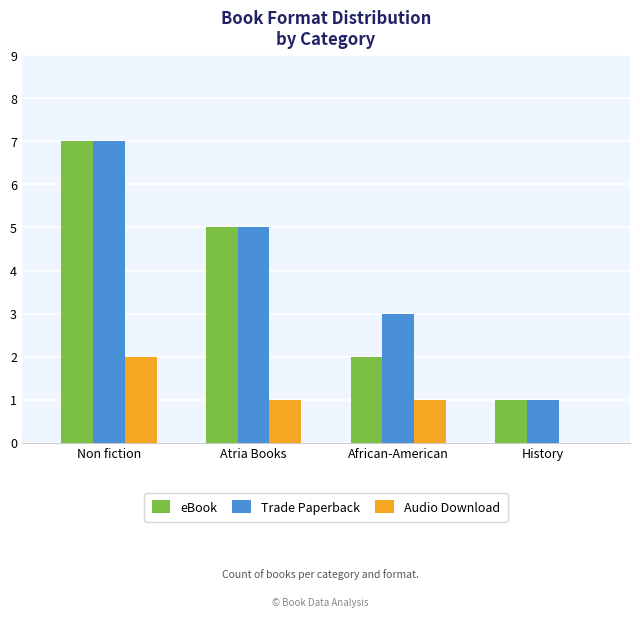

At which label does eBook first exceed 5?

Non fiction